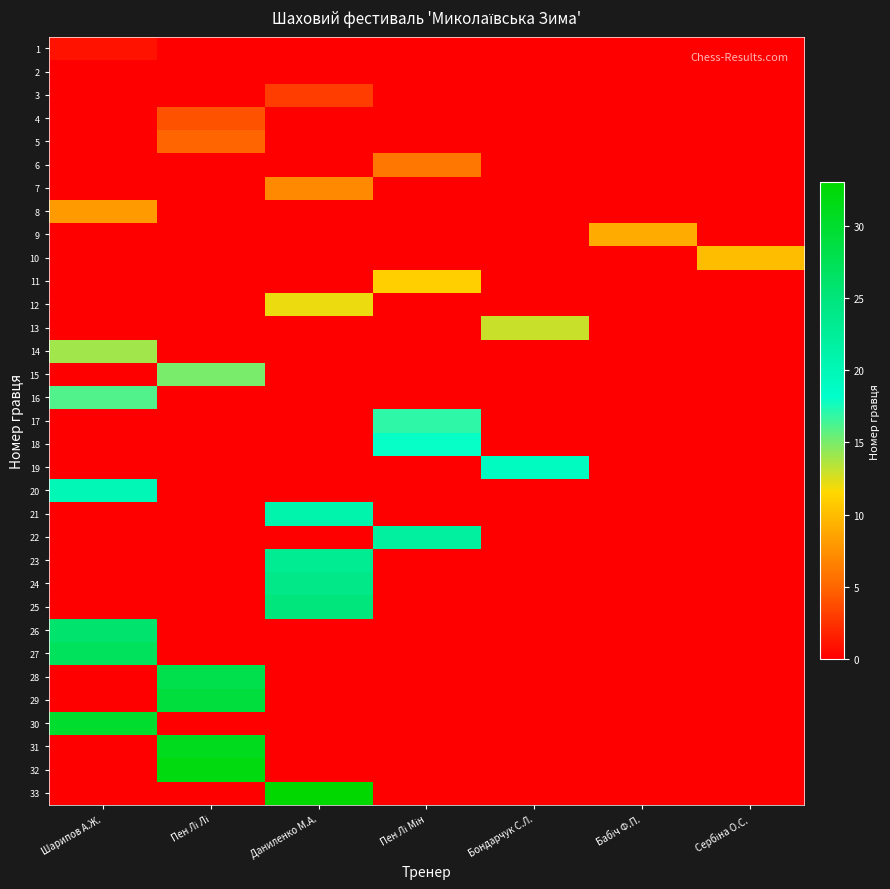

Reading left to right, what are all the values shown in this chart?

1: Шарипов А.Ж.=1	Пен Лі Лі=0	Даниленко М.А.=0	Пен Лі Мін=0	Бондарчук С.Л.=0	Бабіч Ф.П.=0	Сербіна О.С.=0
2: Шарипов А.Ж.=0	Пен Лі Лі=0	Даниленко М.А.=0	Пен Лі Мін=0	Бондарчук С.Л.=0	Бабіч Ф.П.=0	Сербіна О.С.=0
3: Шарипов А.Ж.=0	Пен Лі Лі=0	Даниленко М.А.=3	Пен Лі Мін=0	Бондарчук С.Л.=0	Бабіч Ф.П.=0	Сербіна О.С.=0
4: Шарипов А.Ж.=0	Пен Лі Лі=4	Даниленко М.А.=0	Пен Лі Мін=0	Бондарчук С.Л.=0	Бабіч Ф.П.=0	Сербіна О.С.=0
5: Шарипов А.Ж.=0	Пен Лі Лі=5	Даниленко М.А.=0	Пен Лі Мін=0	Бондарчук С.Л.=0	Бабіч Ф.П.=0	Сербіна О.С.=0
6: Шарипов А.Ж.=0	Пен Лі Лі=0	Даниленко М.А.=0	Пен Лі Мін=6	Бондарчук С.Л.=0	Бабіч Ф.П.=0	Сербіна О.С.=0
7: Шарипов А.Ж.=0	Пен Лі Лі=0	Даниленко М.А.=7	Пен Лі Мін=0	Бондарчук С.Л.=0	Бабіч Ф.П.=0	Сербіна О.С.=0
8: Шарипов А.Ж.=8	Пен Лі Лі=0	Даниленко М.А.=0	Пен Лі Мін=0	Бондарчук С.Л.=0	Бабіч Ф.П.=0	Сербіна О.С.=0
9: Шарипов А.Ж.=0	Пен Лі Лі=0	Даниленко М.А.=0	Пен Лі Мін=0	Бондарчук С.Л.=0	Бабіч Ф.П.=9	Сербіна О.С.=0
10: Шарипов А.Ж.=0	Пен Лі Лі=0	Даниленко М.А.=0	Пен Лі Мін=0	Бондарчук С.Л.=0	Бабіч Ф.П.=0	Сербіна О.С.=10
11: Шарипов А.Ж.=0	Пен Лі Лі=0	Даниленко М.А.=0	Пен Лі Мін=11	Бондарчук С.Л.=0	Бабіч Ф.П.=0	Сербіна О.С.=0
12: Шарипов А.Ж.=0	Пен Лі Лі=0	Даниленко М.А.=12	Пен Лі Мін=0	Бондарчук С.Л.=0	Бабіч Ф.П.=0	Сербіна О.С.=0
13: Шарипов А.Ж.=0	Пен Лі Лі=0	Даниленко М.А.=0	Пен Лі Мін=0	Бондарчук С.Л.=13	Бабіч Ф.П.=0	Сербіна О.С.=0
14: Шарипов А.Ж.=14	Пен Лі Лі=0	Даниленко М.А.=0	Пен Лі Мін=0	Бондарчук С.Л.=0	Бабіч Ф.П.=0	Сербіна О.С.=0
15: Шарипов А.Ж.=0	Пен Лі Лі=15	Даниленко М.А.=0	Пен Лі Мін=0	Бондарчук С.Л.=0	Бабіч Ф.П.=0	Сербіна О.С.=0
16: Шарипов А.Ж.=16	Пен Лі Лі=0	Даниленко М.А.=0	Пен Лі Мін=0	Бондарчук С.Л.=0	Бабіч Ф.П.=0	Сербіна О.С.=0
17: Шарипов А.Ж.=0	Пен Лі Лі=0	Даниленко М.А.=0	Пен Лі Мін=17	Бондарчук С.Л.=0	Бабіч Ф.П.=0	Сербіна О.С.=0
18: Шарипов А.Ж.=0	Пен Лі Лі=0	Даниленко М.А.=0	Пен Лі Мін=18	Бондарчук С.Л.=0	Бабіч Ф.П.=0	Сербіна О.С.=0
19: Шарипов А.Ж.=0	Пен Лі Лі=0	Даниленко М.А.=0	Пен Лі Мін=0	Бондарчук С.Л.=19	Бабіч Ф.П.=0	Сербіна О.С.=0
20: Шарипов А.Ж.=20	Пен Лі Лі=0	Даниленко М.А.=0	Пен Лі Мін=0	Бондарчук С.Л.=0	Бабіч Ф.П.=0	Сербіна О.С.=0
21: Шарипов А.Ж.=0	Пен Лі Лі=0	Даниленко М.А.=21	Пен Лі Мін=0	Бондарчук С.Л.=0	Бабіч Ф.П.=0	Сербіна О.С.=0
22: Шарипов А.Ж.=0	Пен Лі Лі=0	Даниленко М.А.=0	Пен Лі Мін=22	Бондарчук С.Л.=0	Бабіч Ф.П.=0	Сербіна О.С.=0
23: Шарипов А.Ж.=0	Пен Лі Лі=0	Даниленко М.А.=23	Пен Лі Мін=0	Бондарчук С.Л.=0	Бабіч Ф.П.=0	Сербіна О.С.=0
24: Шарипов А.Ж.=0	Пен Лі Лі=0	Даниленко М.А.=24	Пен Лі Мін=0	Бондарчук С.Л.=0	Бабіч Ф.П.=0	Сербіна О.С.=0
25: Шарипов А.Ж.=0	Пен Лі Лі=0	Даниленко М.А.=25	Пен Лі Мін=0	Бондарчук С.Л.=0	Бабіч Ф.П.=0	Сербіна О.С.=0
26: Шарипов А.Ж.=26	Пен Лі Лі=0	Даниленко М.А.=0	Пен Лі Мін=0	Бондарчук С.Л.=0	Бабіч Ф.П.=0	Сербіна О.С.=0
27: Шарипов А.Ж.=27	Пен Лі Лі=0	Даниленко М.А.=0	Пен Лі Мін=0	Бондарчук С.Л.=0	Бабіч Ф.П.=0	Сербіна О.С.=0
28: Шарипов А.Ж.=0	Пен Лі Лі=28	Даниленко М.А.=0	Пен Лі Мін=0	Бондарчук С.Л.=0	Бабіч Ф.П.=0	Сербіна О.С.=0
29: Шарипов А.Ж.=0	Пен Лі Лі=29	Даниленко М.А.=0	Пен Лі Мін=0	Бондарчук С.Л.=0	Бабіч Ф.П.=0	Сербіна О.С.=0
30: Шарипов А.Ж.=30	Пен Лі Лі=0	Даниленко М.А.=0	Пен Лі Мін=0	Бондарчук С.Л.=0	Бабіч Ф.П.=0	Сербіна О.С.=0
31: Шарипов А.Ж.=0	Пен Лі Лі=31	Даниленко М.А.=0	Пен Лі Мін=0	Бондарчук С.Л.=0	Бабіч Ф.П.=0	Сербіна О.С.=0
32: Шарипов А.Ж.=0	Пен Лі Лі=32	Даниленко М.А.=0	Пен Лі Мін=0	Бондарчук С.Л.=0	Бабіч Ф.П.=0	Сербіна О.С.=0
33: Шарипов А.Ж.=0	Пен Лі Лі=0	Даниленко М.А.=33	Пен Лі Мін=0	Бондарчук С.Л.=0	Бабіч Ф.П.=0	Сербіна О.С.=0